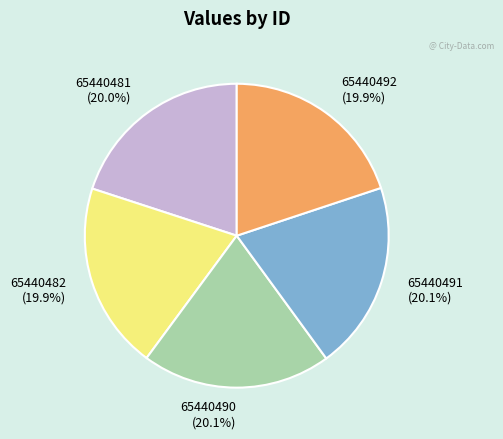

Approximately how many times larger is the value at 65440481 (20.0%) compared to 65440482 (19.9%)?

1.0